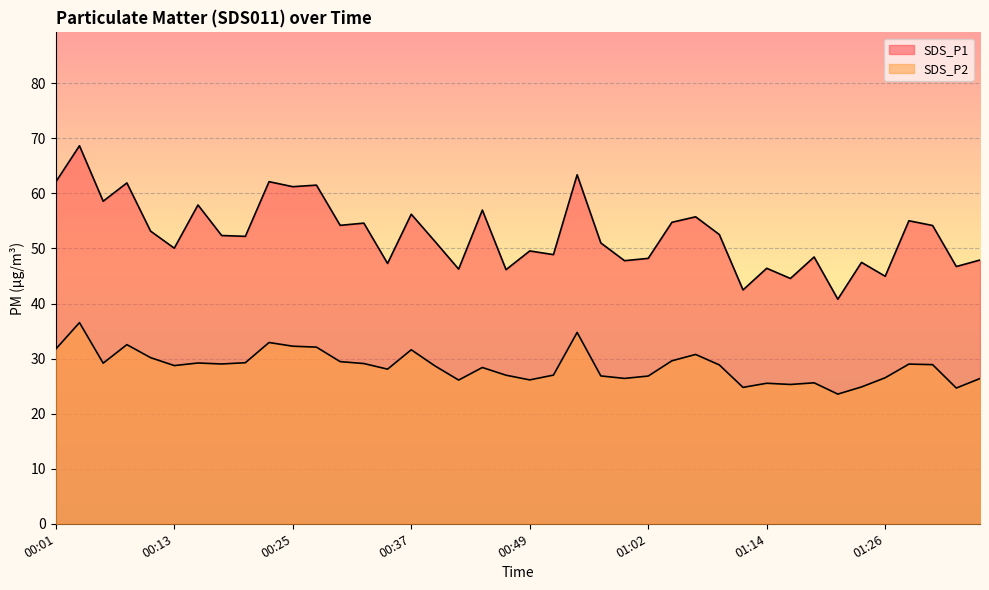

What is the greatest value displayed?

68.7